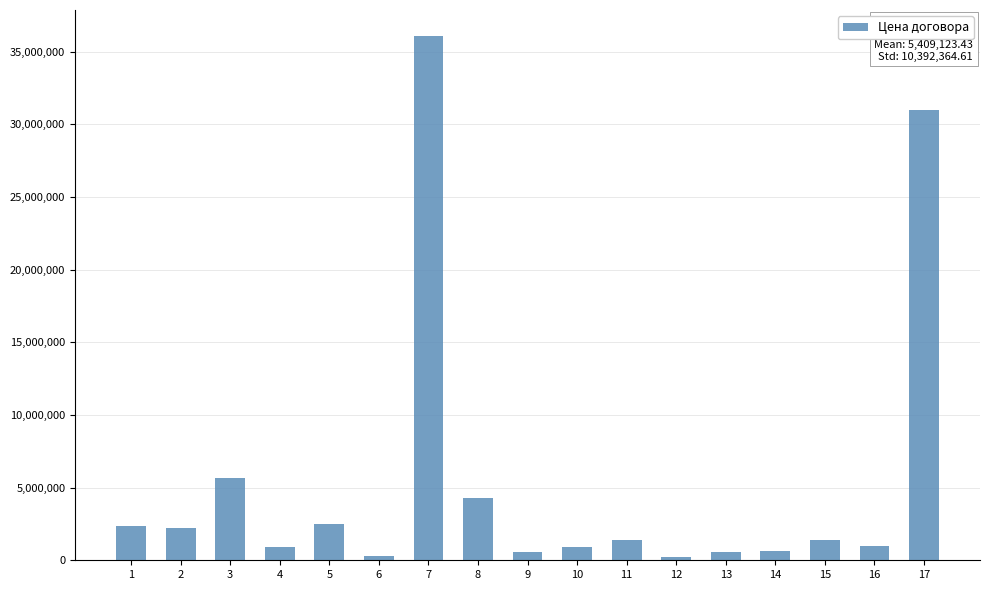

Which category has the highest value across all series?

7